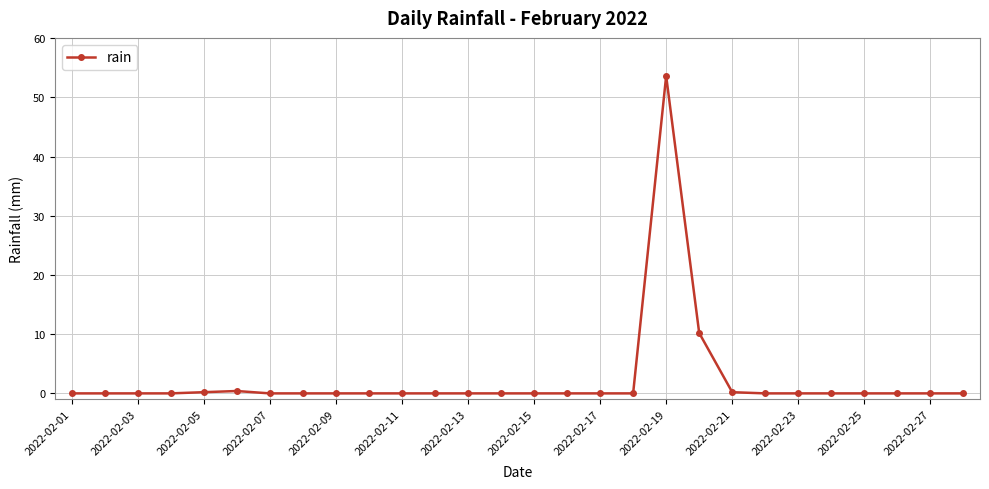

What is the difference between the second highest and second lowest values?

10.2